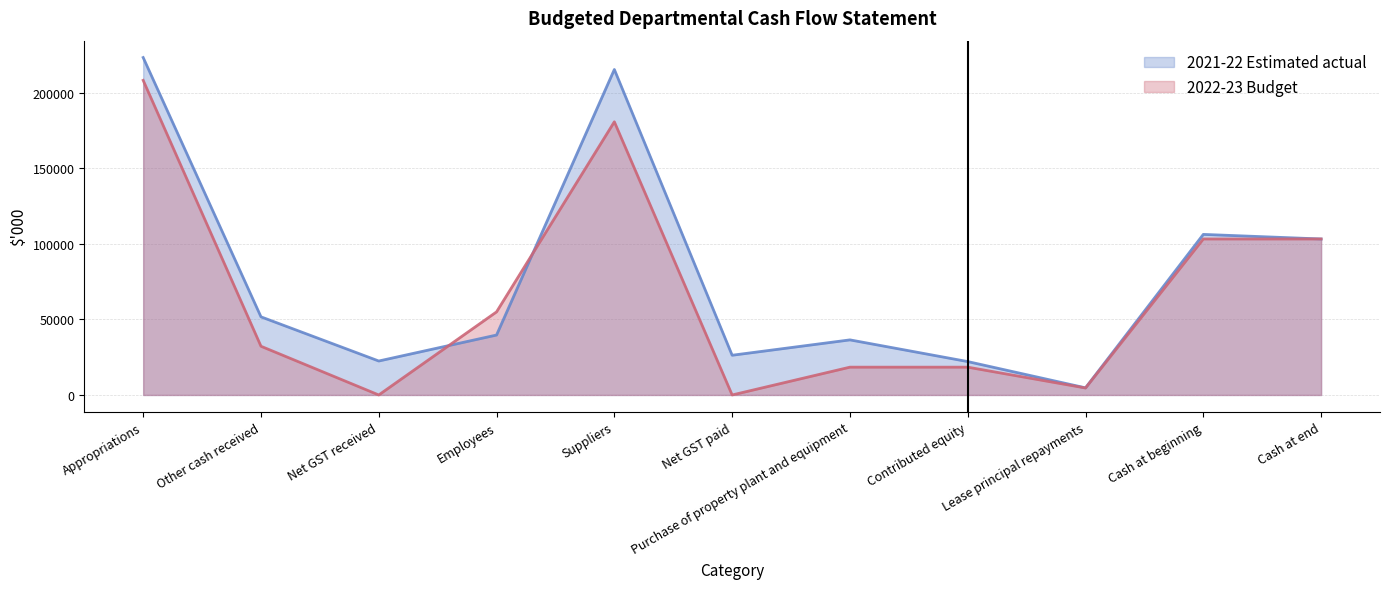

What is the label of the 10th point from the right?

Other cash received